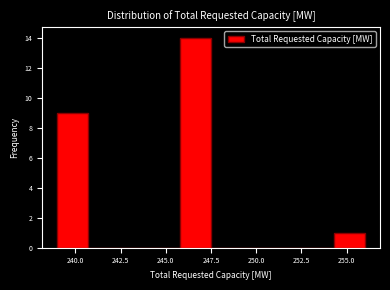

Around what value on the x-axis is the tallest bar? Give the approximate position of its centre, as read against the axis.

246.5